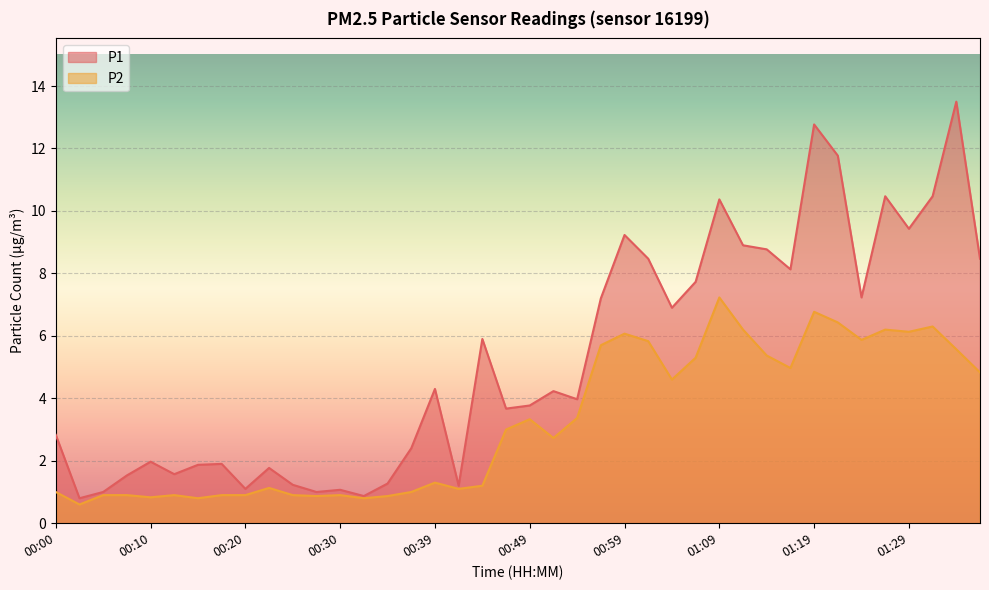

Rank the categories by P1 value from lowest to highest.

00:02, 00:32, 00:05, 00:27, 00:30, 00:20, 00:42, 00:25, 00:34, 00:07, 00:12, 00:22, 00:15, 00:17, 00:10, 00:37, 00:00, 00:47, 00:49, 00:54, 00:52, 00:39, 00:44, 01:04, 00:57, 01:24, 01:06, 01:16, 01:01, 01:36, 01:14, 01:11, 00:59, 01:29, 01:09, 01:26, 01:31, 01:21, 01:19, 01:33